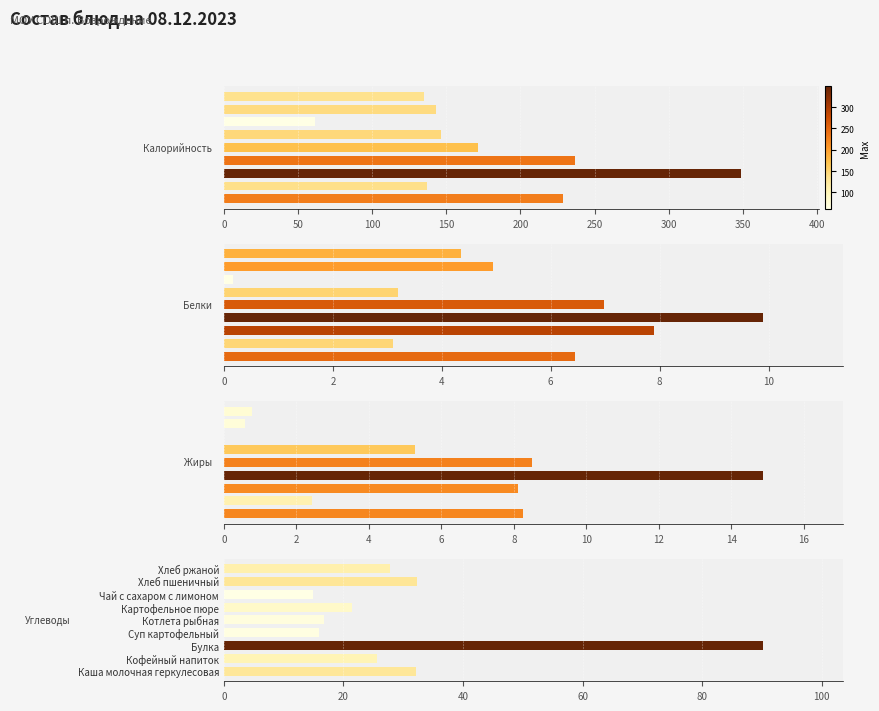

How many data points in Белки are above 4?

6